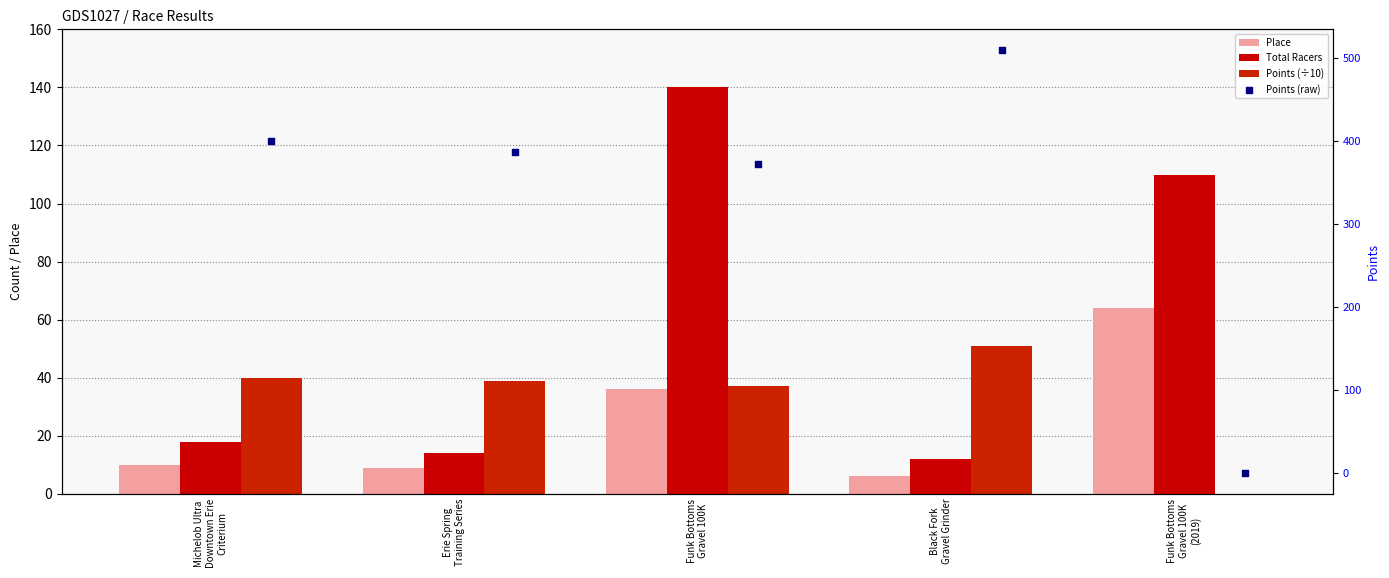

Is the value of Points (÷10) at Black Fork
Gravel Grinder greater than the value of Points (raw) at Funk Bottoms
Gravel 100K
(2019)?

Yes